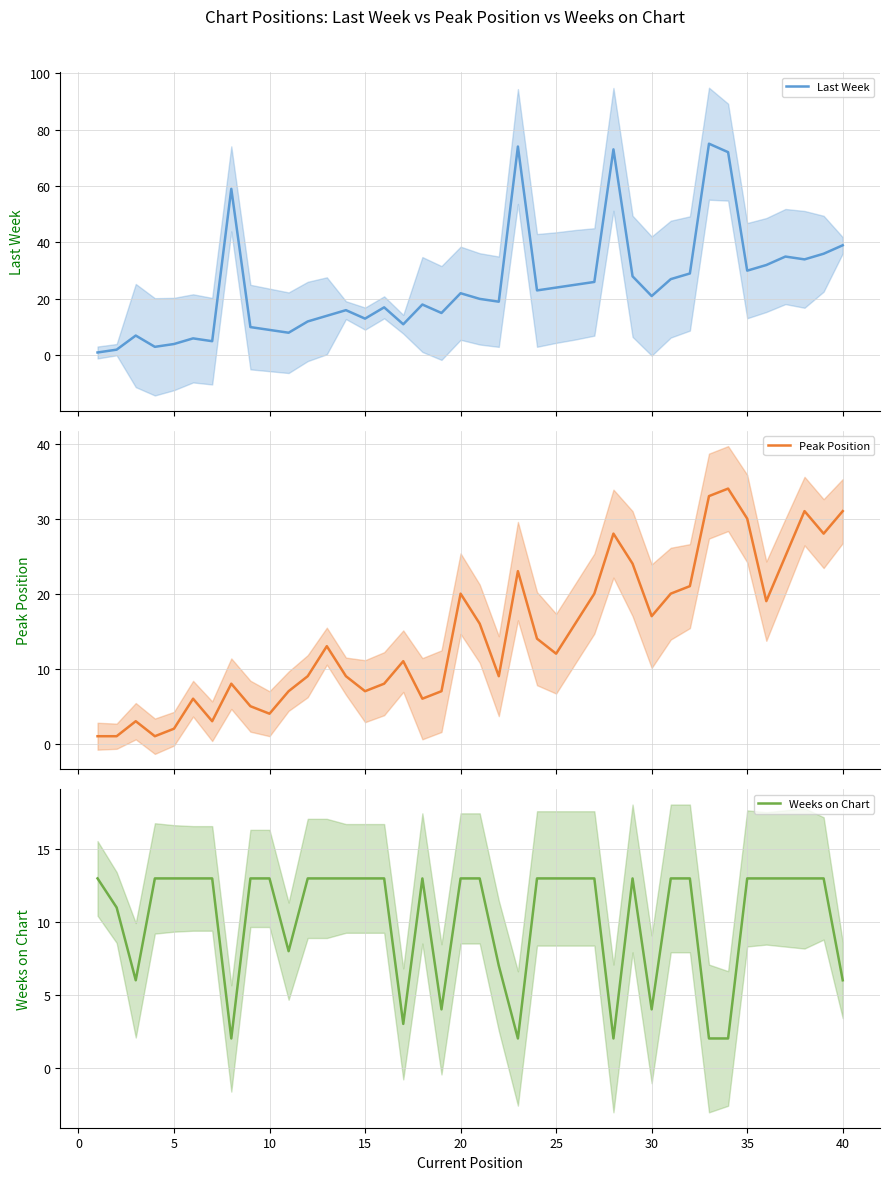

True or false: Weeks on Chart has a value of 13 at 5.

True